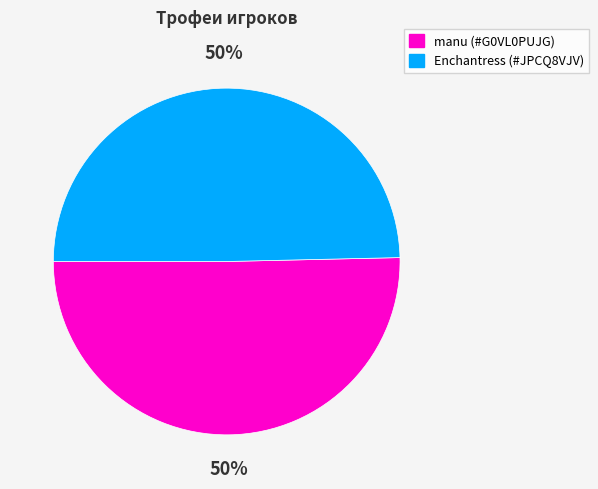

To the nearest percent, what percentage of the pie is manu (#G0VL0PUJG)?

50%